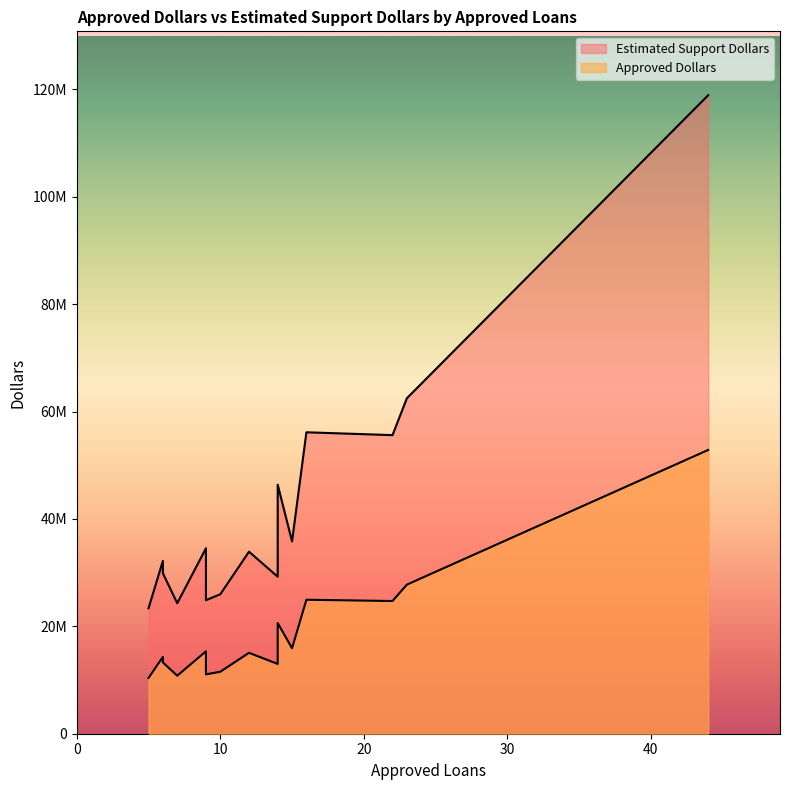

Which has a higher value, 22 or 12?

22